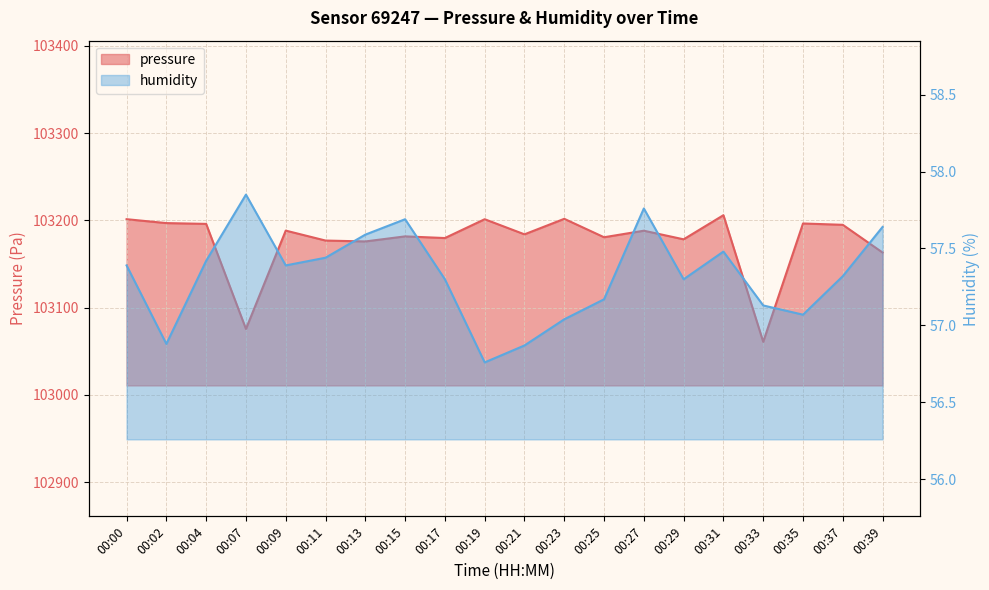

Is it true that humidity equals 75.3 at 00:17?

False